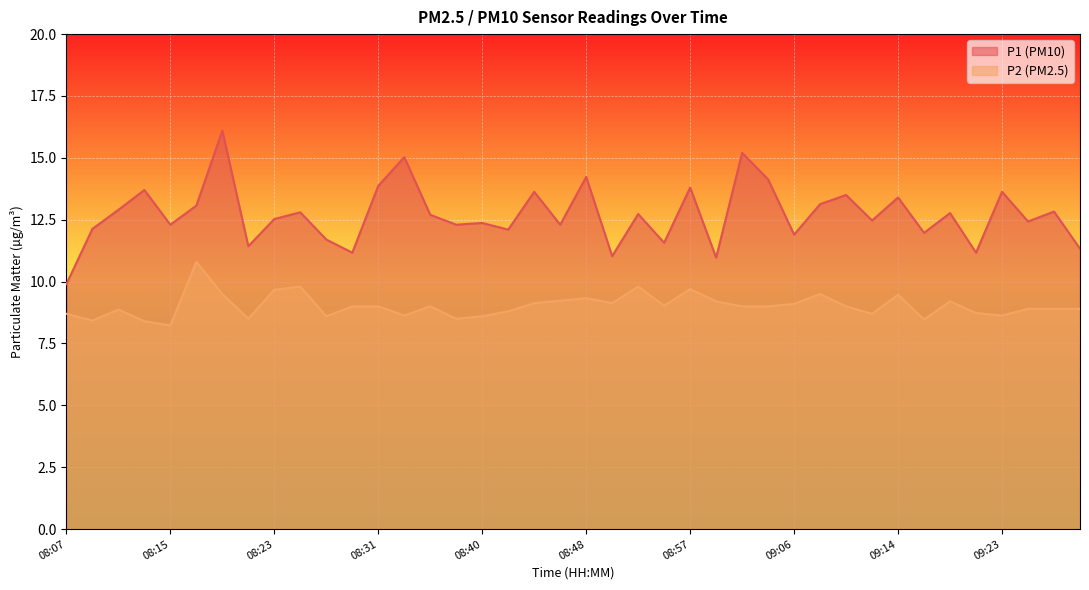

Which label corresponds to the largest value in the chart?

08:19